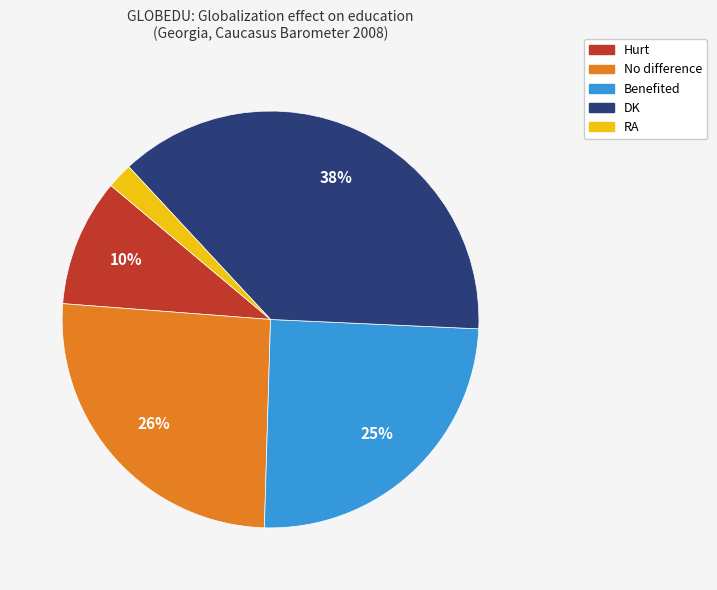

Is it true that Hurt is 1% of the pie?

False